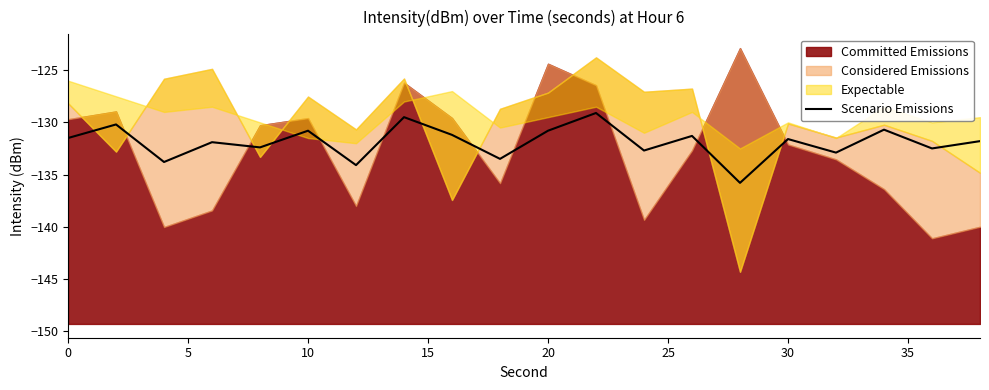

True or false: Scenario Emissions has a value of -131.6 at 30.

True